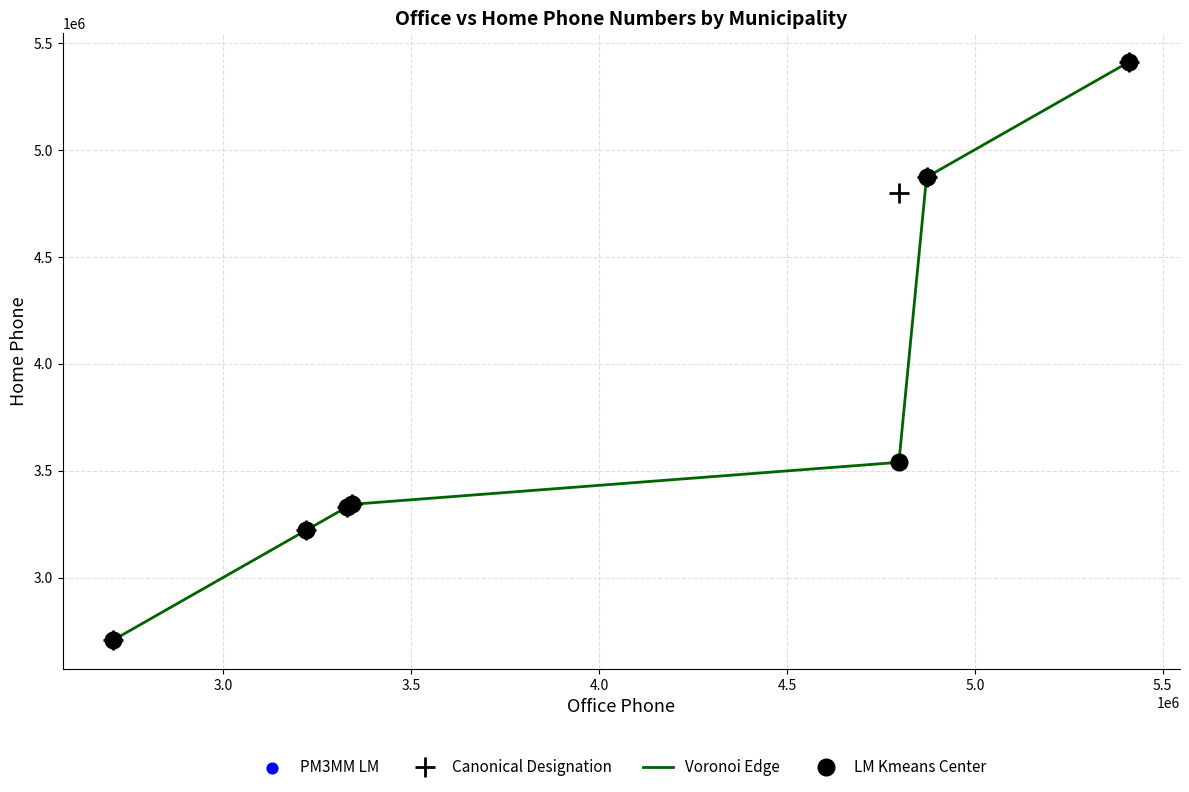

What is the minimum value shown in the chart?

2708236